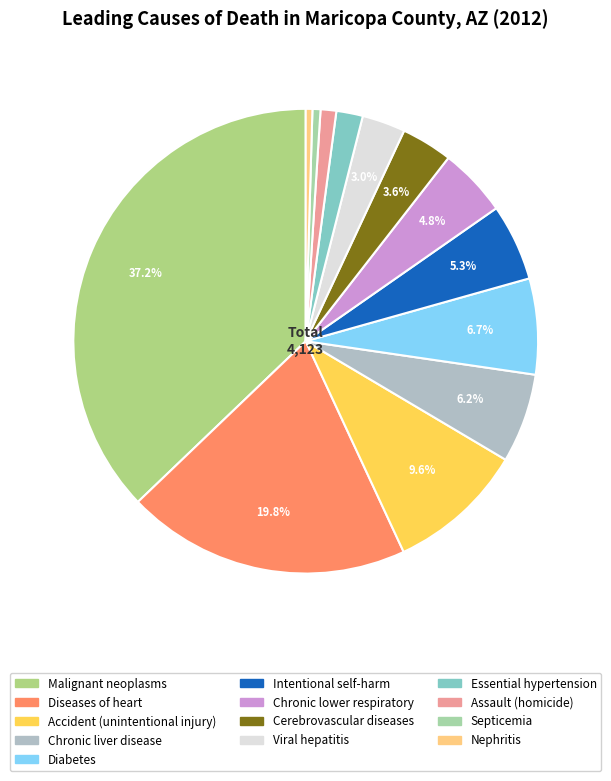

Is there a majority slice in this chart?

No